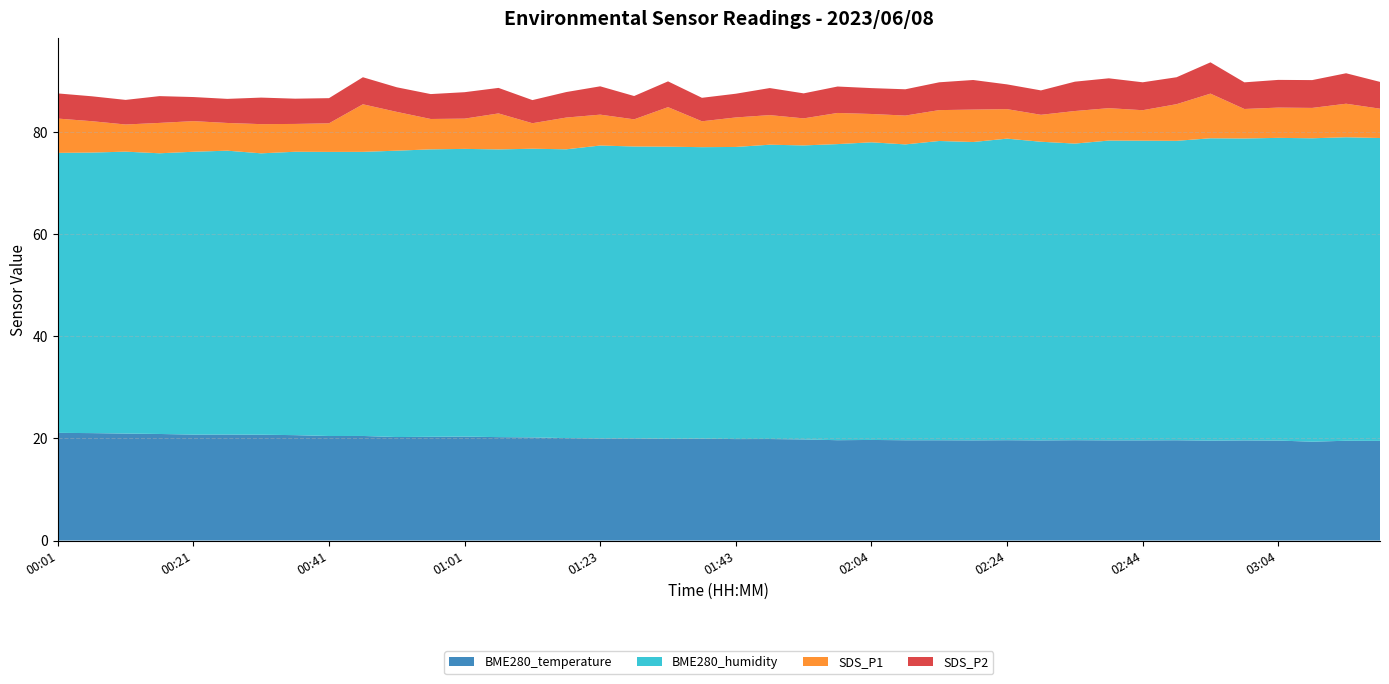

Reading left to right, transcribe all the data shown in this chart.

BME280_temperature: 00:01=21.1	00:06=21.1	00:11=21.0	00:16=20.9	00:21=20.8	00:26=20.8	00:31=20.7	00:36=20.6	00:41=20.5	00:46=20.5	00:51=20.3	00:56=20.3	01:01=20.4	01:07=20.3	01:12=20.2	01:17=20.1	01:23=20.0	01:28=20.0	01:33=19.9	01:38=20.0	01:43=19.9	01:49=19.9	01:54=19.8	01:59=19.7	02:04=19.7	02:09=19.6	02:14=19.6	02:19=19.6	02:24=19.7	02:29=19.6	02:34=19.7	02:39=19.6	02:44=19.6	02:49=19.6	02:54=19.6	02:59=19.6	03:04=19.6	03:09=19.4	03:14=19.6	03:19=19.5
BME280_humidity: 00:01=54.9	00:06=55.0	00:11=55.2	00:16=55.0	00:21=55.4	00:26=55.6	00:31=55.1	00:36=55.5	00:41=55.7	00:46=55.7	00:51=56.1	00:56=56.3	01:01=56.4	01:07=56.4	01:12=56.6	01:17=56.6	01:23=57.4	01:28=57.2	01:33=57.2	01:38=57.1	01:43=57.2	01:49=57.7	01:54=57.6	01:59=58.0	02:04=58.3	02:09=58.0	02:14=58.6	02:19=58.5	02:24=59.1	02:29=58.5	02:34=58.1	02:39=58.7	02:44=58.7	02:49=58.7	02:54=59.2	02:59=59.2	03:04=59.3	03:09=59.5	03:14=59.5	03:19=59.3
SDS_P1: 00:01=6.7	00:06=6.2	00:11=5.3	00:16=6.0	00:21=6.0	00:26=5.4	00:31=5.7	00:36=5.5	00:41=5.6	00:46=9.3	00:51=7.6	00:56=6.0	01:01=5.9	01:07=7.0	01:12=5.0	01:17=6.2	01:23=6.0	01:28=5.3	01:33=7.8	01:38=5.1	01:43=5.8	01:49=5.8	01:54=5.3	01:59=6.1	02:04=5.5	02:09=5.7	02:14=6.0	02:19=6.3	02:24=5.8	02:29=5.3	02:34=6.4	02:39=6.3	02:44=6.0	02:49=7.2	02:54=8.8	02:59=5.8	03:04=5.9	03:09=6.0	03:14=6.6	03:19=5.8
SDS_P2: 00:01=4.9	00:06=4.9	00:11=4.8	00:16=5.2	00:21=4.7	00:26=4.7	00:31=5.2	00:36=5.0	00:41=4.9	00:46=5.3	00:51=4.8	00:56=4.9	01:01=5.2	01:07=5.0	01:12=4.5	01:17=5.0	01:23=5.5	01:28=4.6	01:33=5.0	01:38=4.6	01:43=4.7	01:49=5.3	01:54=4.9	01:59=5.2	02:04=5.1	02:09=5.2	02:14=5.5	02:19=5.8	02:24=4.8	02:29=4.8	02:34=5.8	02:39=5.8	02:44=5.5	02:49=5.3	02:54=6.1	02:59=5.2	03:04=5.4	03:09=5.5	03:14=6.0	03:19=5.2